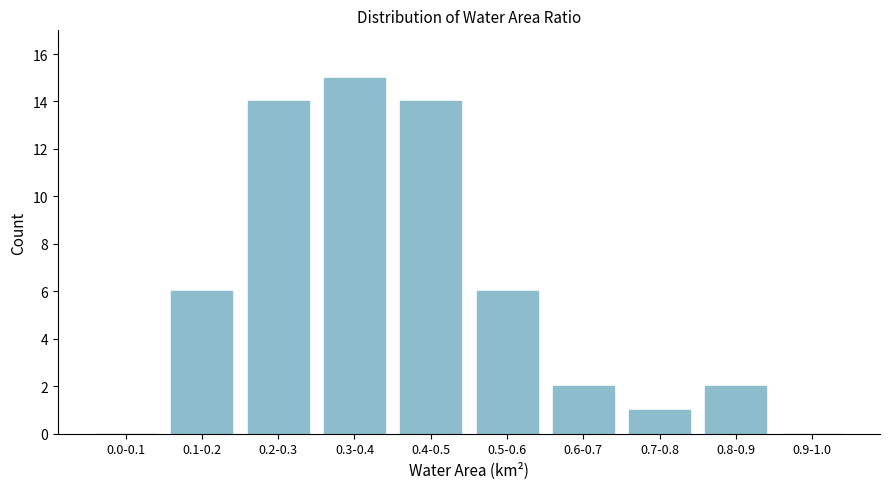

Reading left to right, list all the values displayed in this chart.

0.0-0.1=0	0.1-0.2=6	0.2-0.3=14	0.3-0.4=15	0.4-0.5=14	0.5-0.6=6	0.6-0.7=2	0.7-0.8=1	0.8-0.9=2	0.9-1.0=0